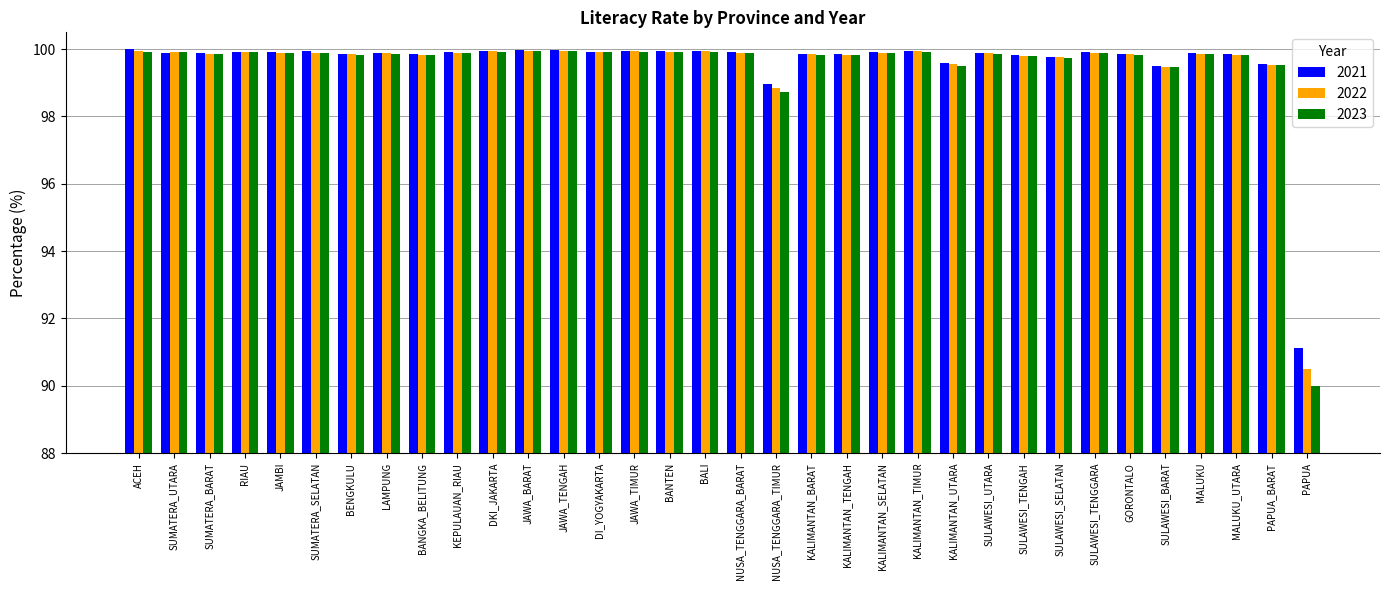

Which series has the widest spread of values?

2023